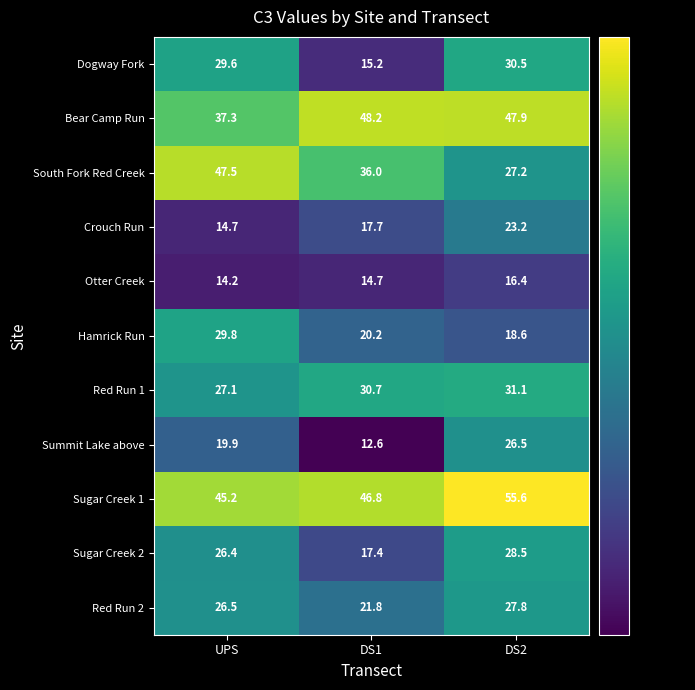

What is the sum of all Dogway Fork values?

75.3